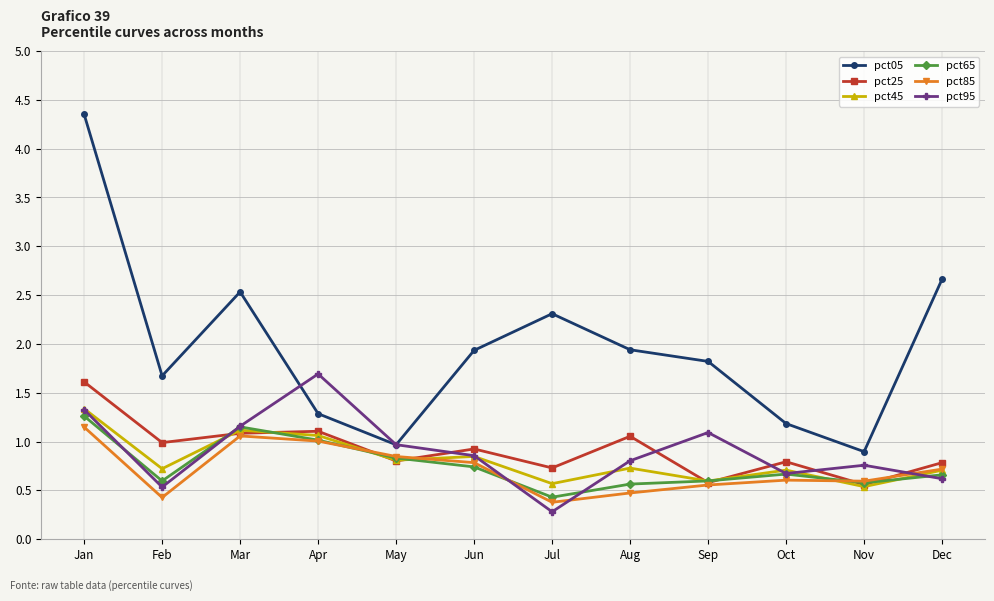

At which category does the chart reach its minimum across all series?

Jul